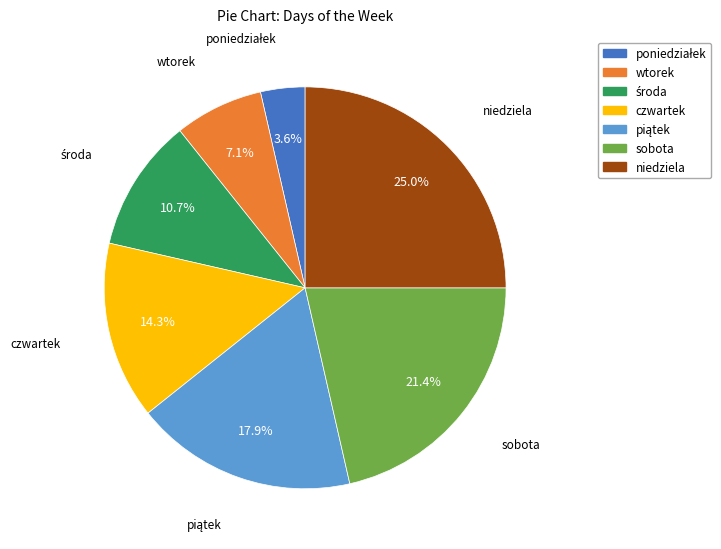

Does sobota account for over 50% of the chart?

No